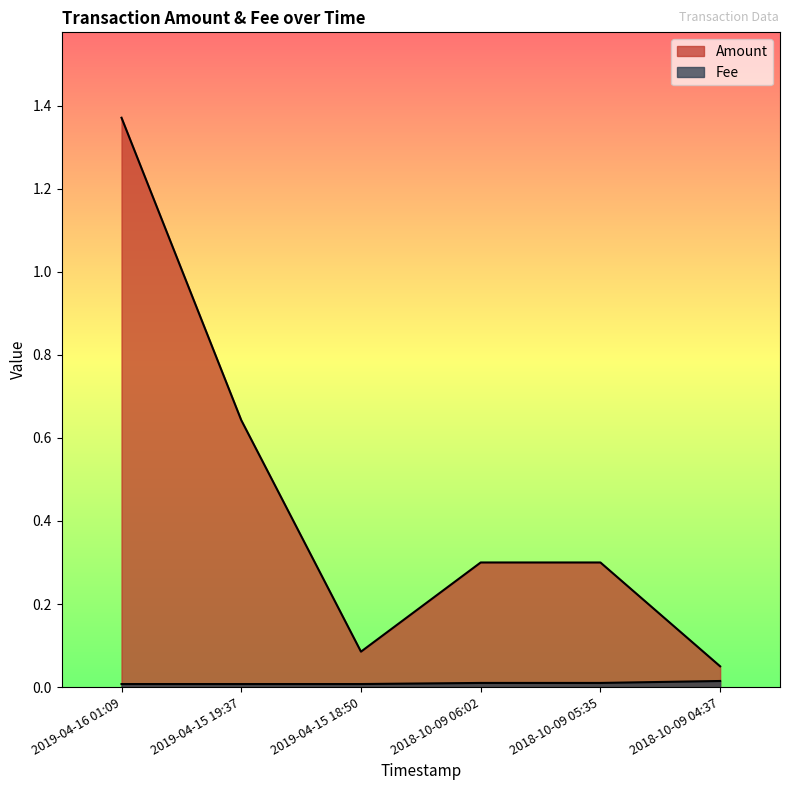

How many lines are shown in the chart?

2